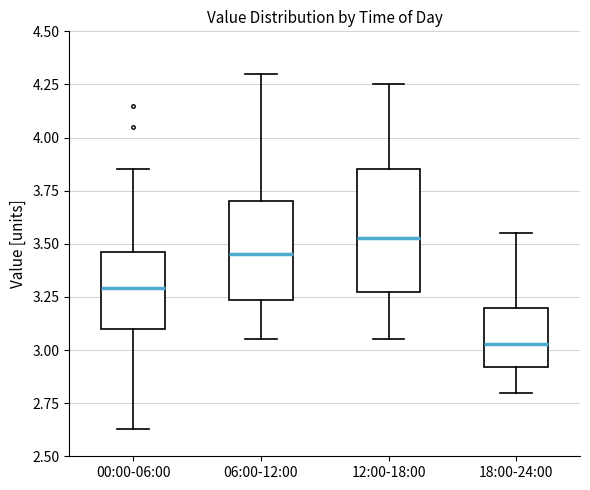

Comparing the boxes themselves (not the whiskers), which one is the tallest?

12:00-18:00